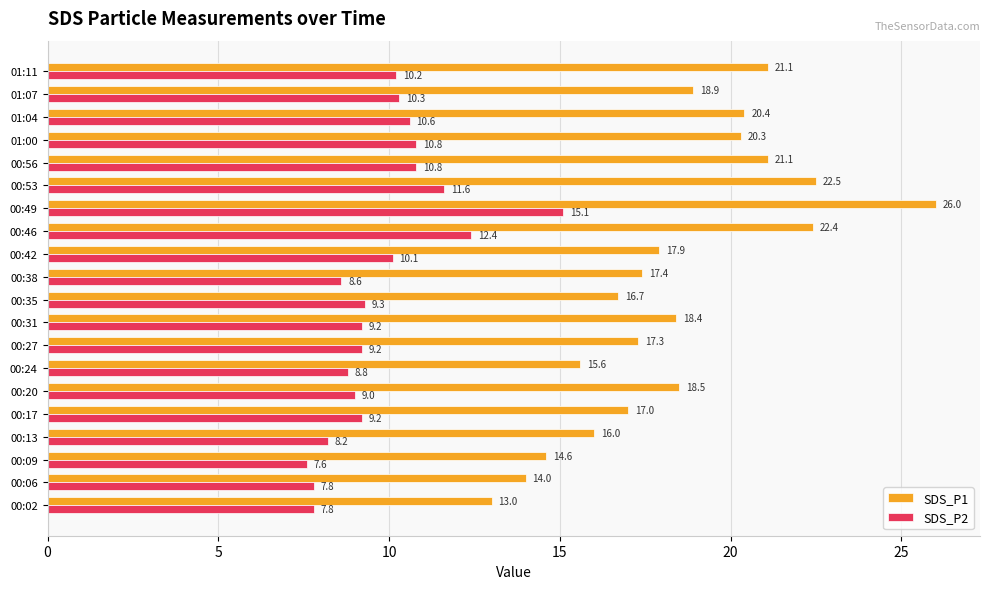

What is the difference between the second highest and minimum values in the SDS_P2 series?

4.8